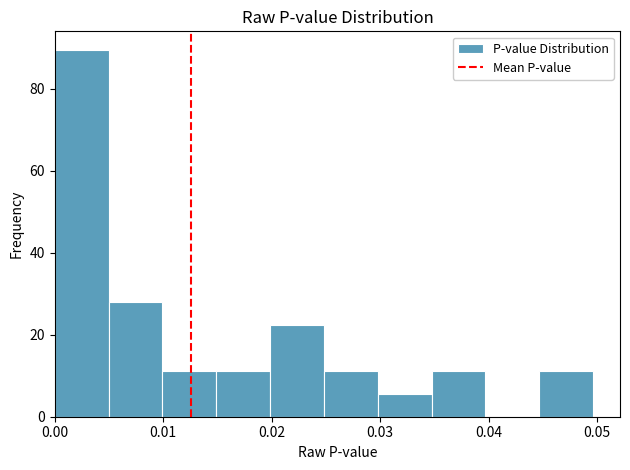

What is the height of the bar covering 0.005 to 0.010 on the x-axis? Neither the bar edges nor the heights are printed on the chart, so give them approximately, as read against the axes.

28